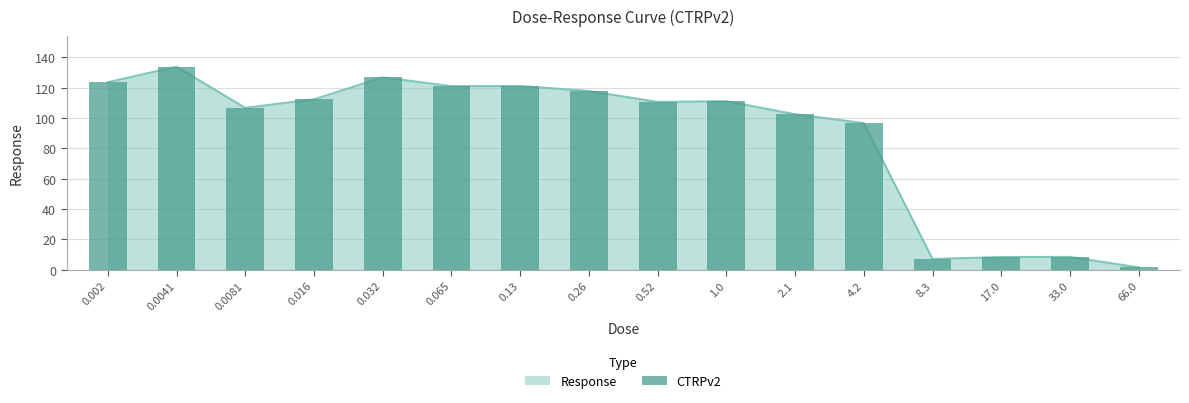

List the labels in order of value, largest first.

0.0041, 0.032, 0.002, 0.13, 0.065, 0.26, 0.016, 1.0, 0.52, 0.0081, 2.1, 4.2, 33.0, 17.0, 8.3, 66.0